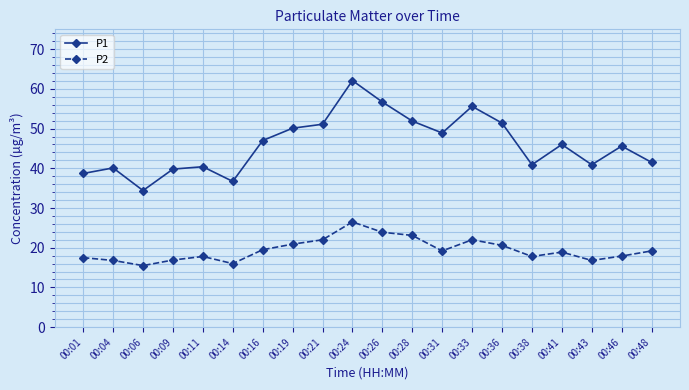

At which category is the sum across all series the highest?

00:24